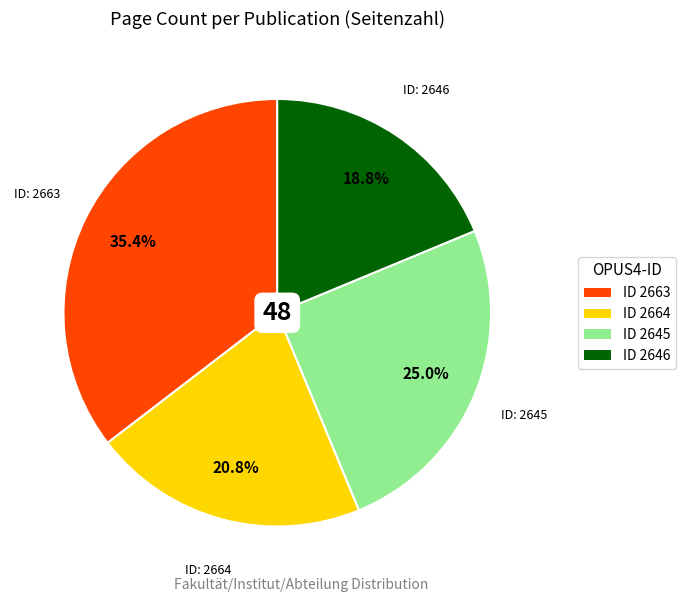

Is there a majority slice in this chart?

No